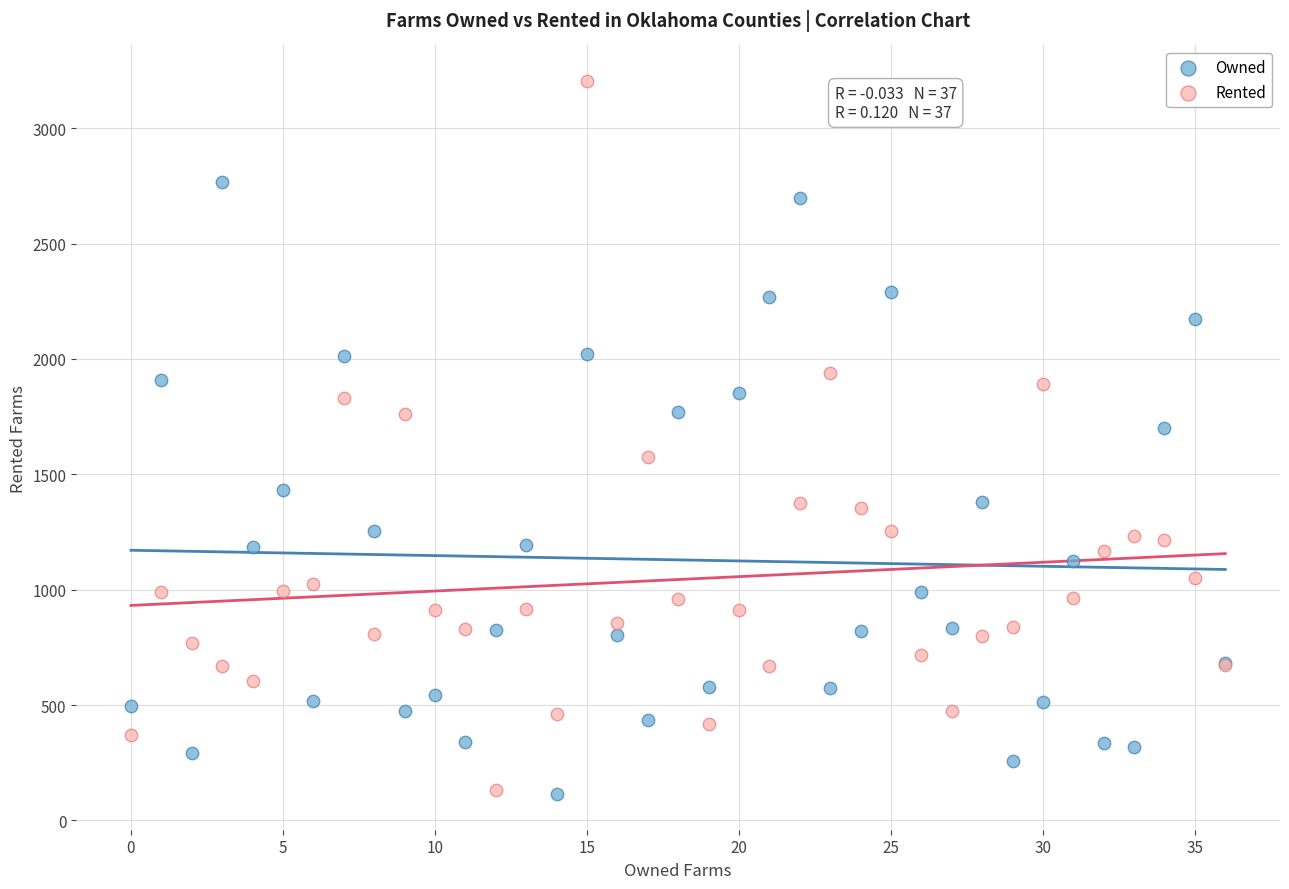

What are all the series names shown in the legend?

Owned, Rented